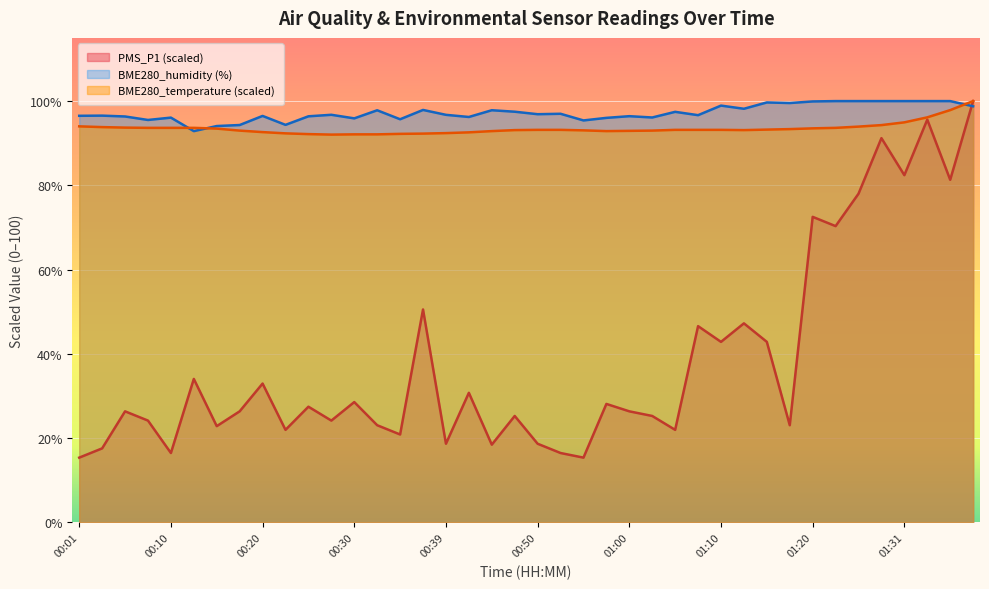

Rank the series at 00:05 from lowest to highest value.

PMS_P1, BME280_temperature, BME280_humidity